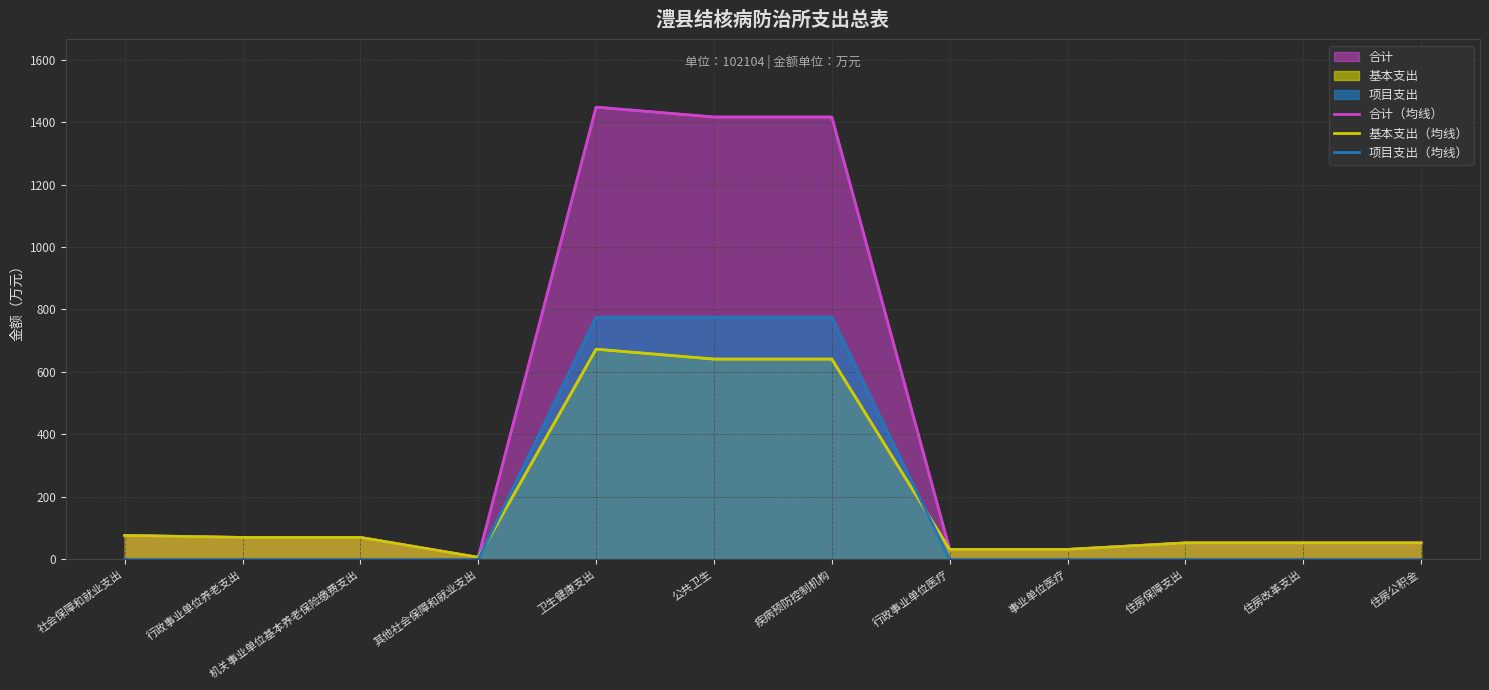

What is the label of the 11th point from the right?

行政事业单位养老支出